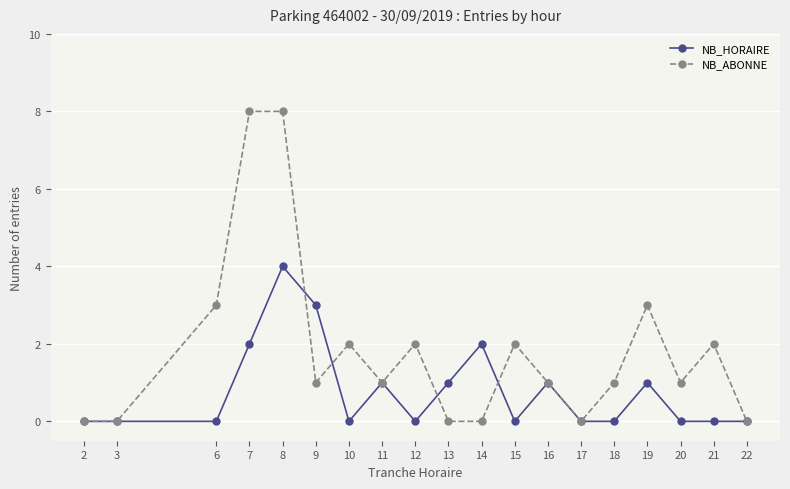

True or false: NB_ABONNE has more than 1 points higher than both neighbors.

True